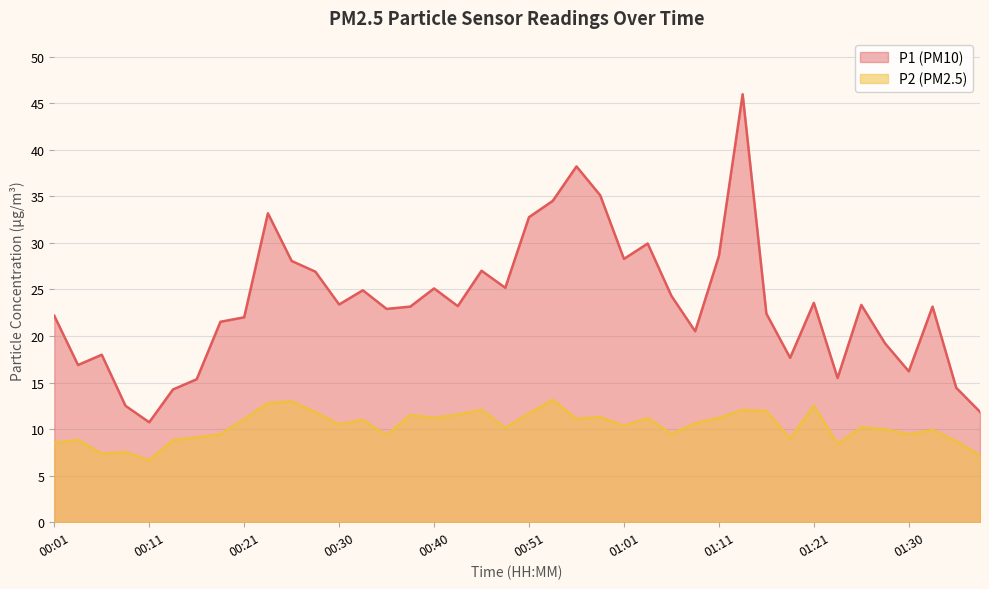

Is the value of P2 at 00:11 greater than the value of P1 at 00:16?

No